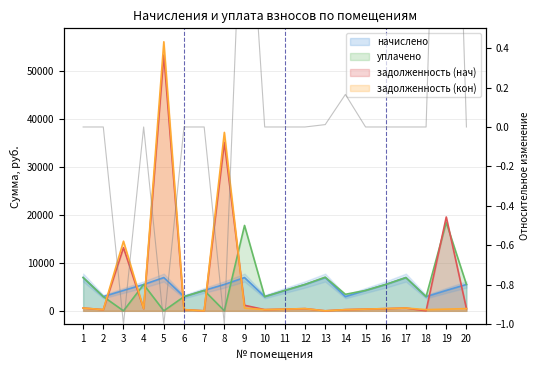

Which series has the largest total across all categories?

задолженность (нач)